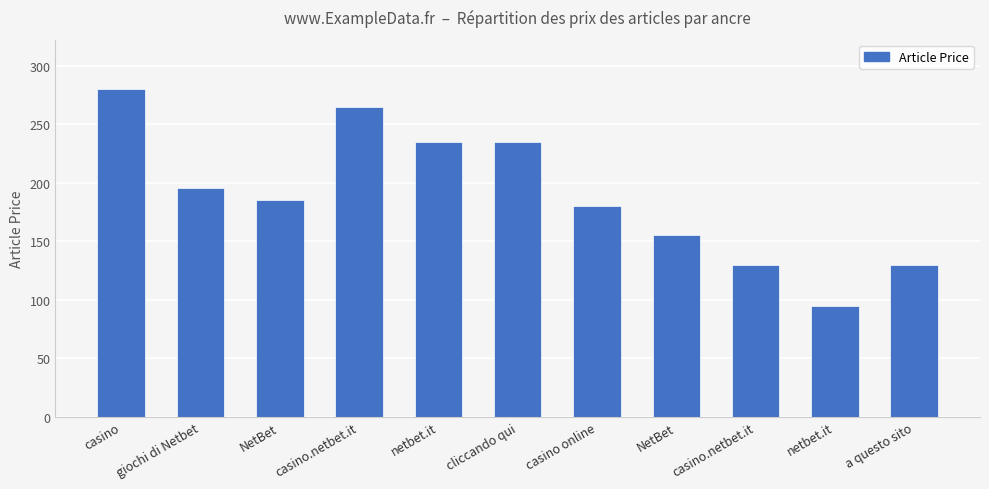

True or false: the data shows 235 at cliccando qui.

True